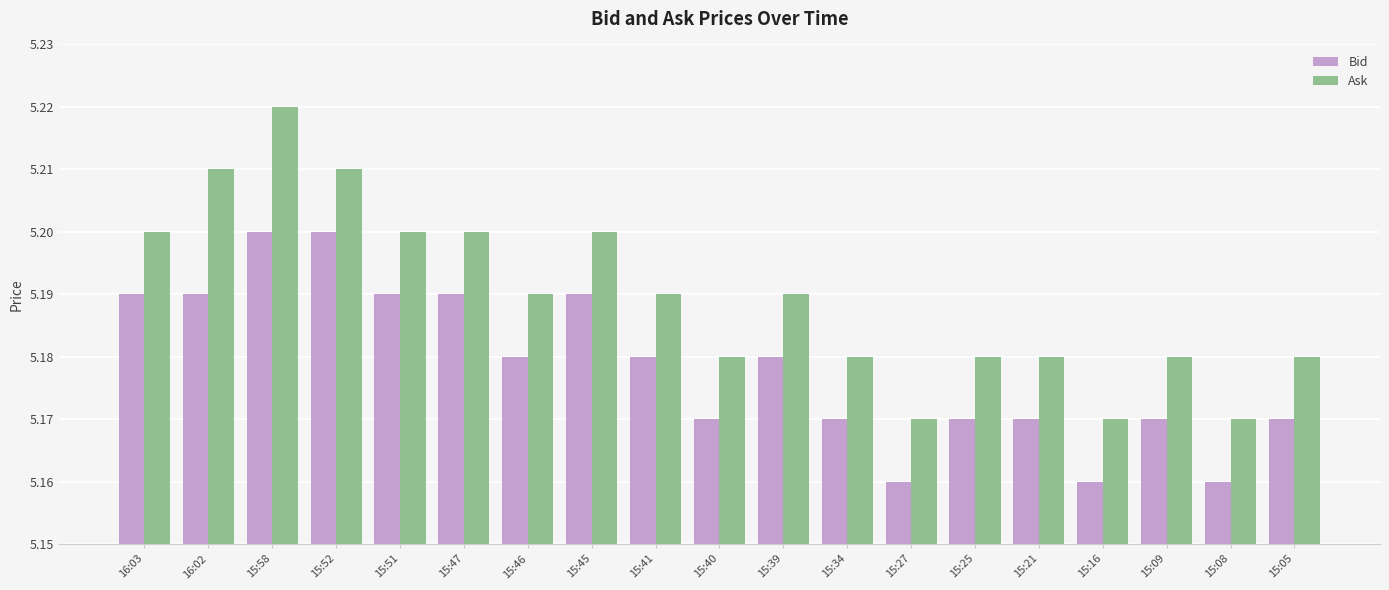

Rank the series by their average value, from lowest to highest.

Bid, Ask